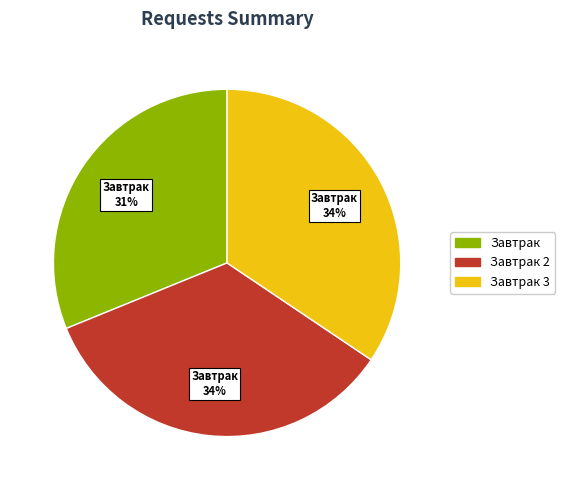

To the nearest percent, what is the average slice percentage?

33%